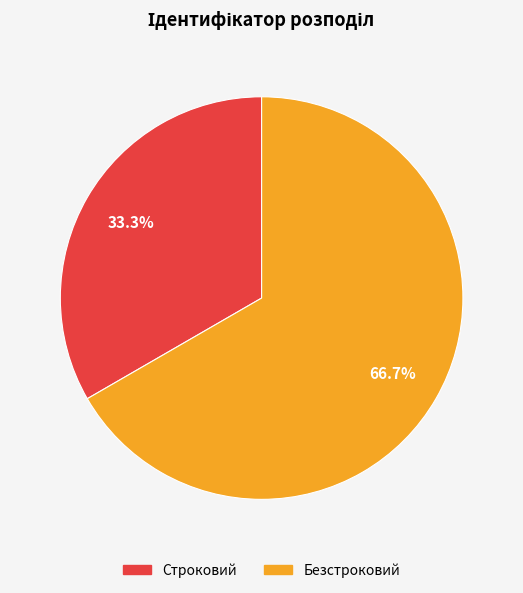

Is it true that Безстроковий is 67% of the pie?

True